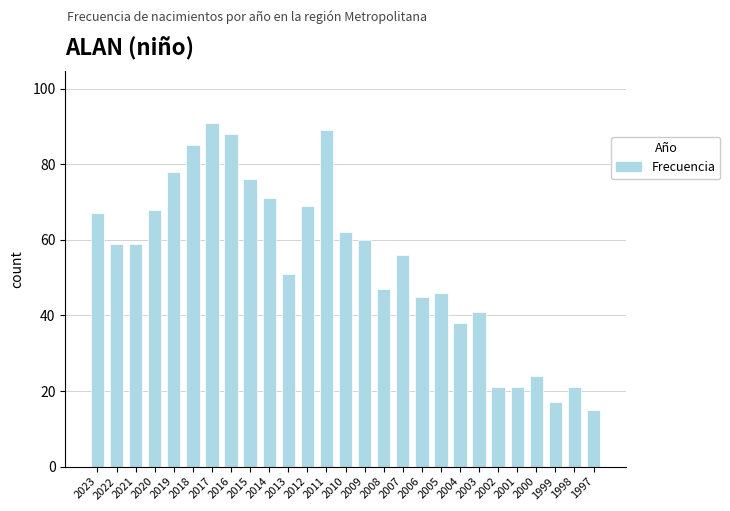

Approximately how many times larger is the value at 2018 compared to 2017?

0.9